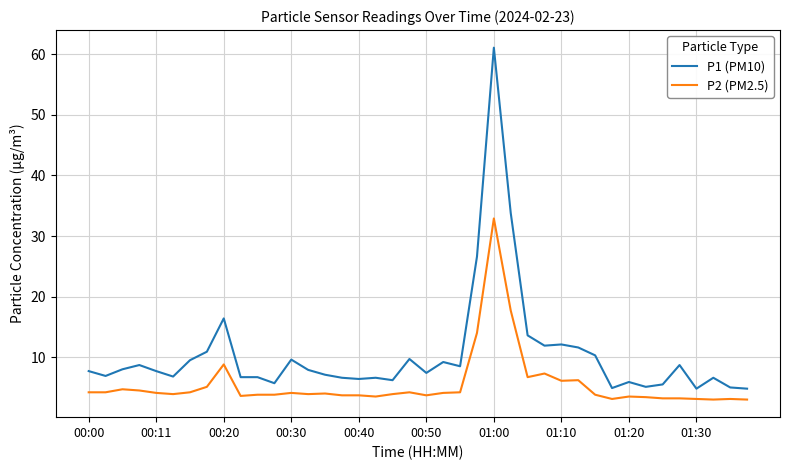

What is the greatest value displayed?

61.1